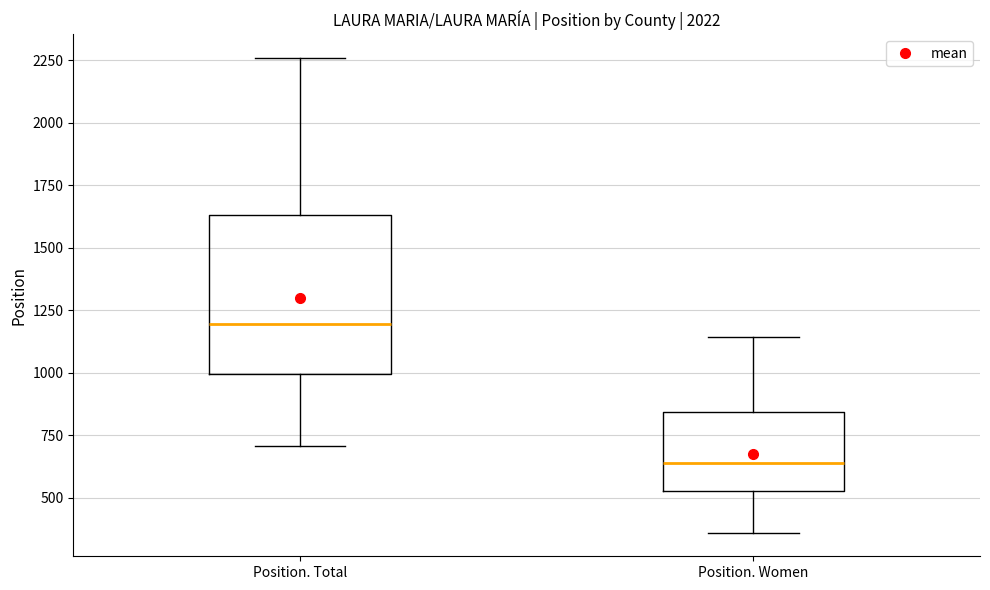

Reading left to right, transcribe this box plot: for each box, give where its median line is, the range the box spans, and where its two whiskers end, as read against the y-axis. The values are not printed on the chart, so give them approximately, as read against the axis.

Position. Total: median 1200, box 1000 to 1650, whiskers 700 to 2250
Position. Women: median 650, box 550 to 850, whiskers 350 to 1150